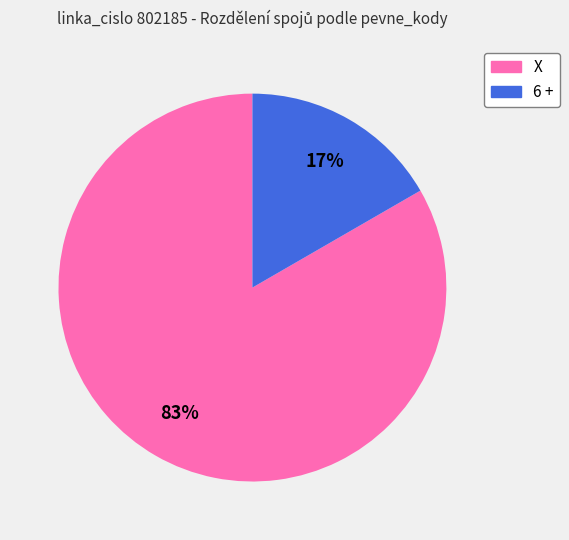

True or false: 6 + accounts for 12% of the total.

False